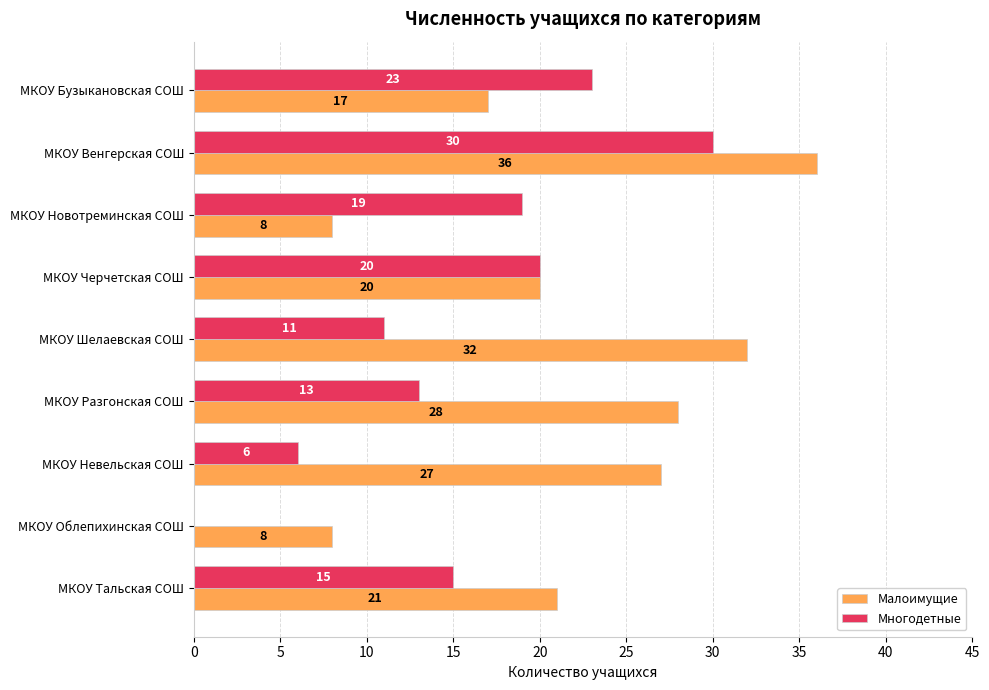

What is the sum of all Малоимущие values?

197